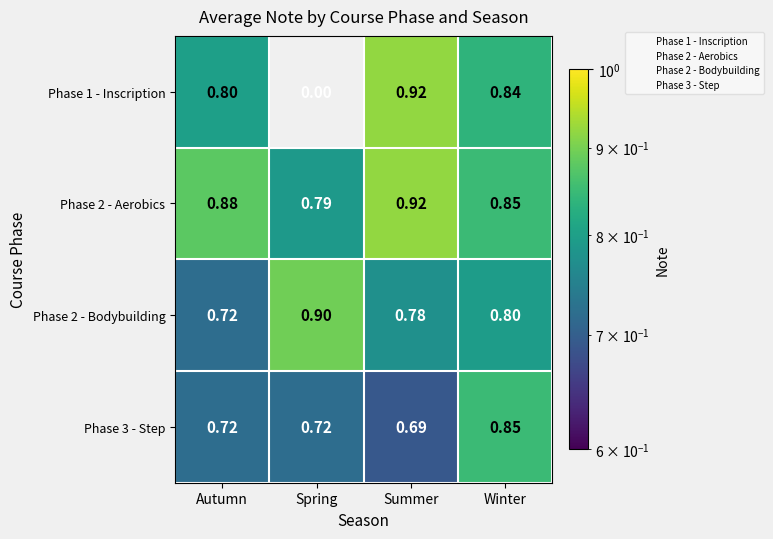

Which category has the highest value in the Phase 2 - Bodybuilding series?

Spring